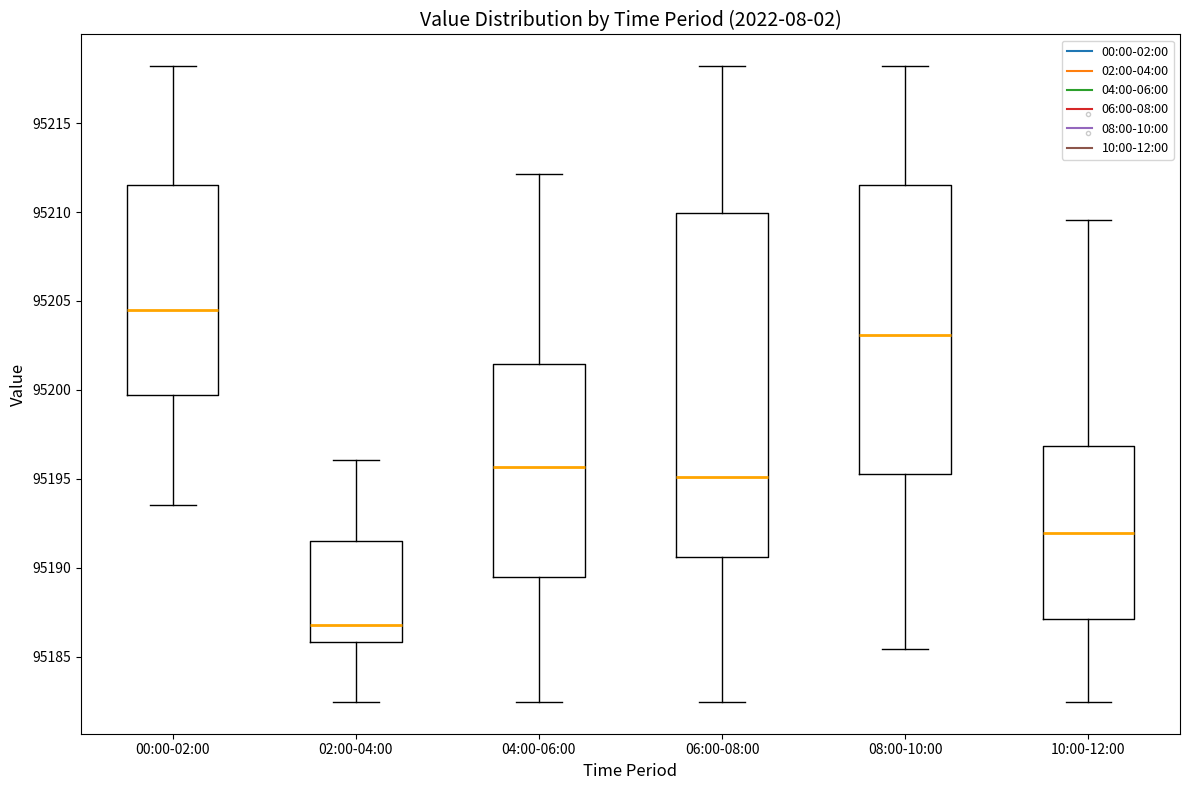

Reading left to right, read every box against the y-axis: the position of its median line, the range the box covers, and the ends of its whiskers. The values are not printed on the chart, so give them approximately, as read against the axis.

00:00-02:00: median 95204.5, box 95199.5 to 95211.5, whiskers 95193.5 to 95218.0
02:00-04:00: median 95187.0, box 95186.0 to 95191.5, whiskers 95182.5 to 95196.0
04:00-06:00: median 95195.5, box 95189.5 to 95201.5, whiskers 95182.5 to 95212.0
06:00-08:00: median 95195.0, box 95190.5 to 95210.0, whiskers 95182.5 to 95218.0
08:00-10:00: median 95203.0, box 95195.5 to 95211.5, whiskers 95185.5 to 95218.0
10:00-12:00: median 95192.0, box 95187.0 to 95197.0, whiskers 95182.5 to 95209.5